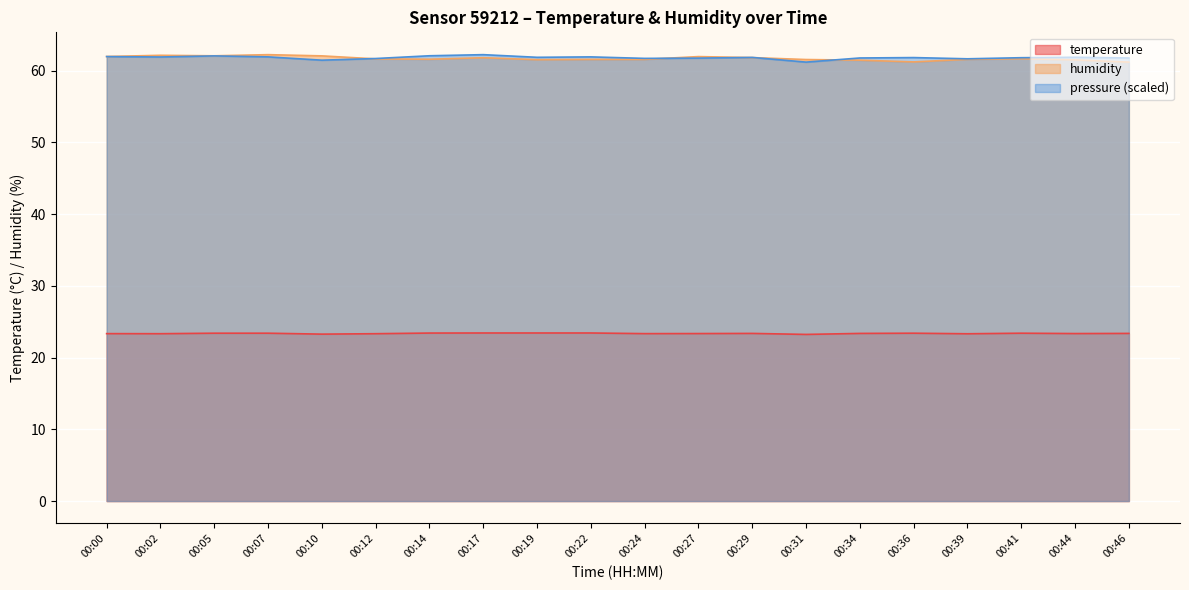

Which series has the largest range (max minus min)?

humidity